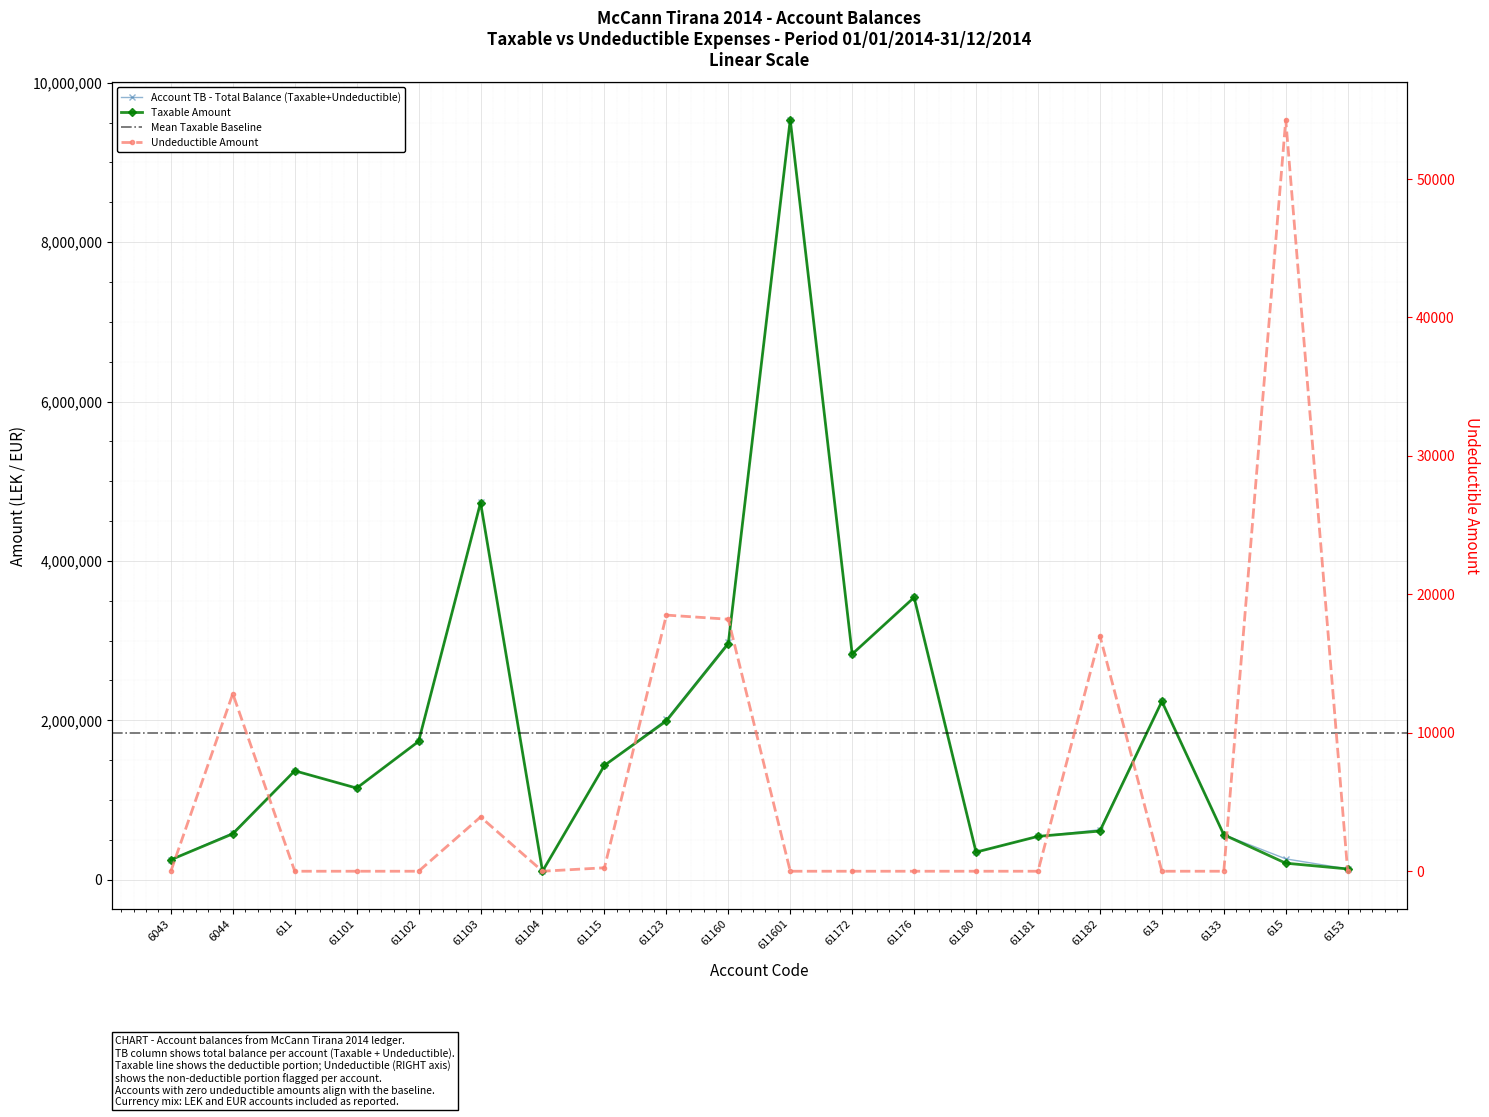

Reading left to right, transcribe all the data shown in this chart.

TB (Taxable+Undeductible): 250227.1	588118.9	1366068.5	1149043.7	1735151.5	4735066.9	105900.0	1434003.2	2010362.2	2980057.7	9536057.6	2830643.4	3541660.7	345751.4	543393.9	627004.2	2237506.0	563631.2	261162.5	134597.7
Taxable: 250227.1	575296.9	1366068.5	1149043.7	1735151.5	4731146.9	105900.0	1433753.2	1991862.2	2961857.7	9536057.6	2830643.4	3541660.7	345751.4	543393.9	610004.2	2237506.0	563631.2	206884.5	134597.7
Undeductible: 0.0	12822.0	0.0	0.0	0.0	3920.0	0.0	250.0	18500.0	18200.0	0.0	0.0	0.0	0.0	0.0	17000.0	0.0	0.0	54278.0	0.0